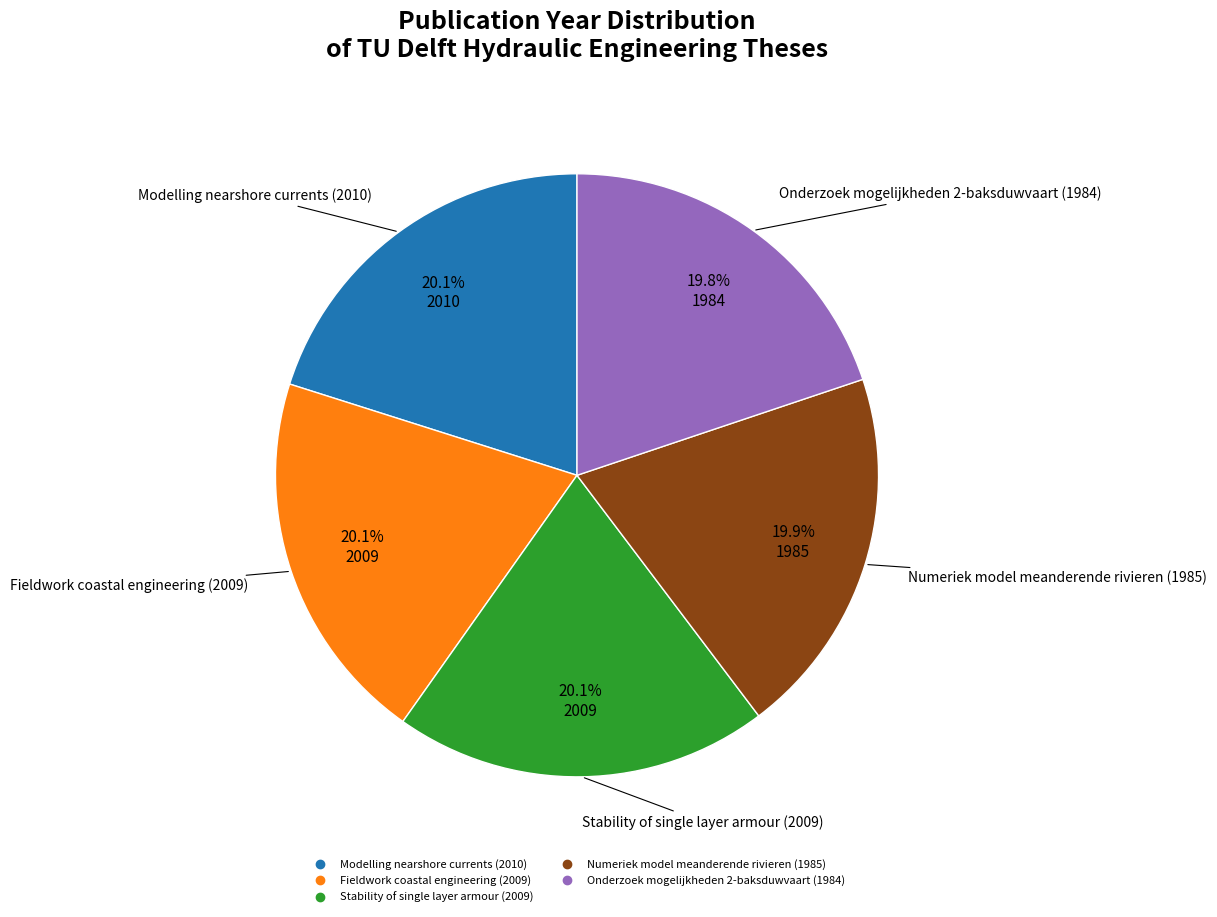

True or false: Fieldwork coastal engineering (2009) accounts for 34% of the total.

False